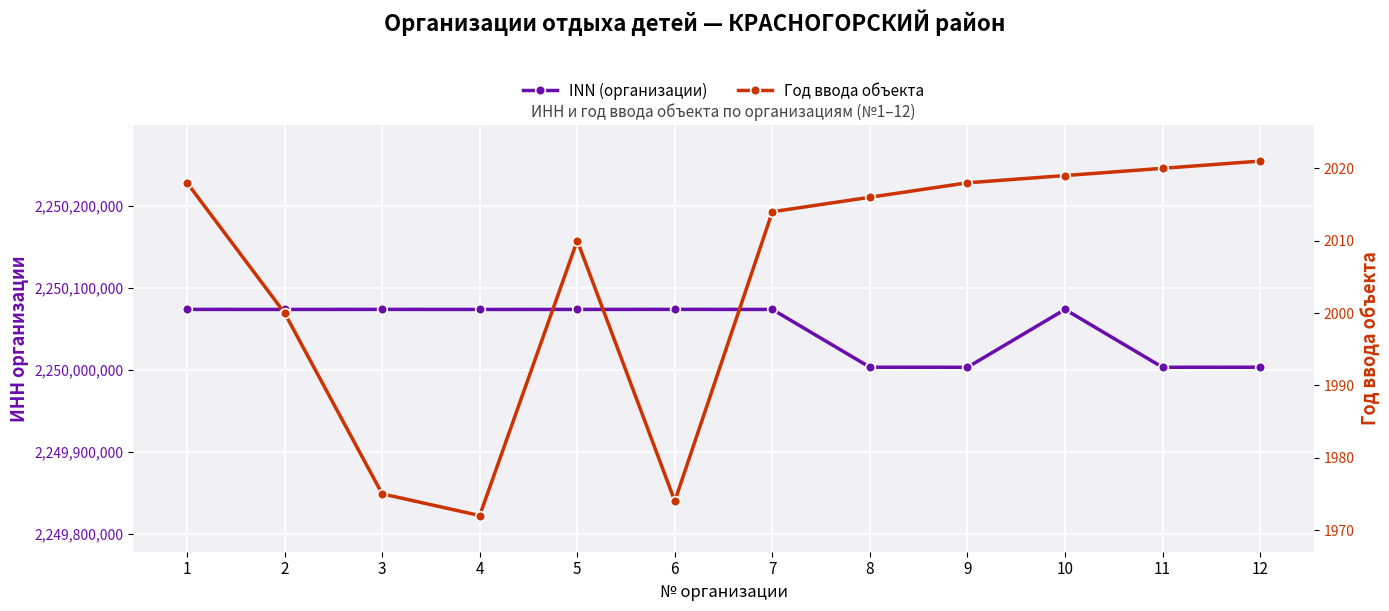

List the labels in order of Год ввода объекта value, largest first.

12, 11, 10, 1, 9, 8, 7, 5, 2, 3, 6, 4